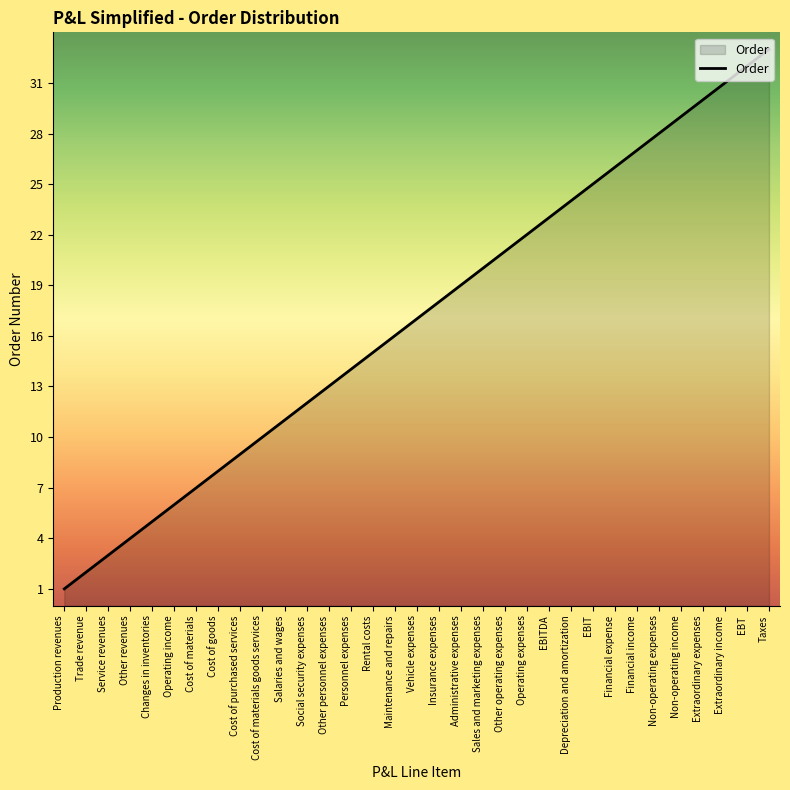

Rank the categories by value from lowest to highest.

Production revenues, Trade revenue, Service revenues, Other revenues, Changes in inventories, Operating income, Cost of materials, Cost of goods, Cost of purchased services, Cost of materials goods services, Salaries and wages, Social security expenses, Other personnel expenses, Personnel expenses, Rental costs, Maintenance and repairs, Vehicle expenses, Insurance expenses, Administrative expenses, Sales and marketing expenses, Other operating expenses, Operating expenses, EBITDA, Depreciation and amortization, EBIT, Financial expense, Financial income, Non-operating expenses, Non-operating income, Extraordinary expenses, Extraordinary income, EBT, Taxes